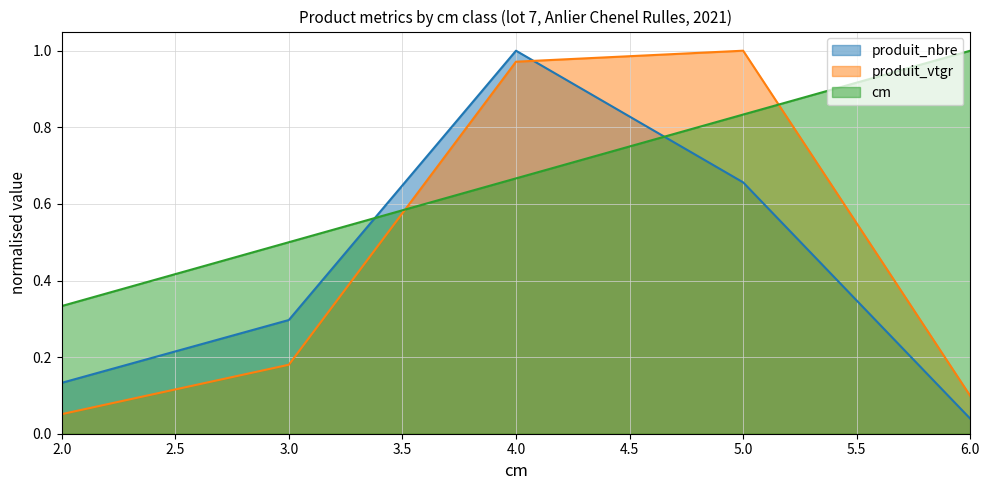

Rank the series by their maximum value, from highest to lowest.

cm, produit_nbre, produit_vtgr